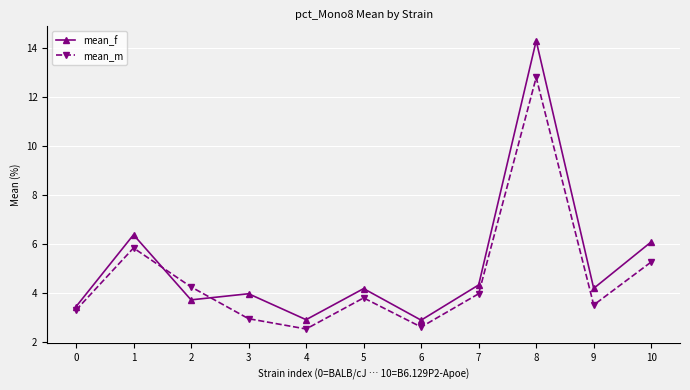

Rank the series by their maximum value, from highest to lowest.

mean_f, mean_m